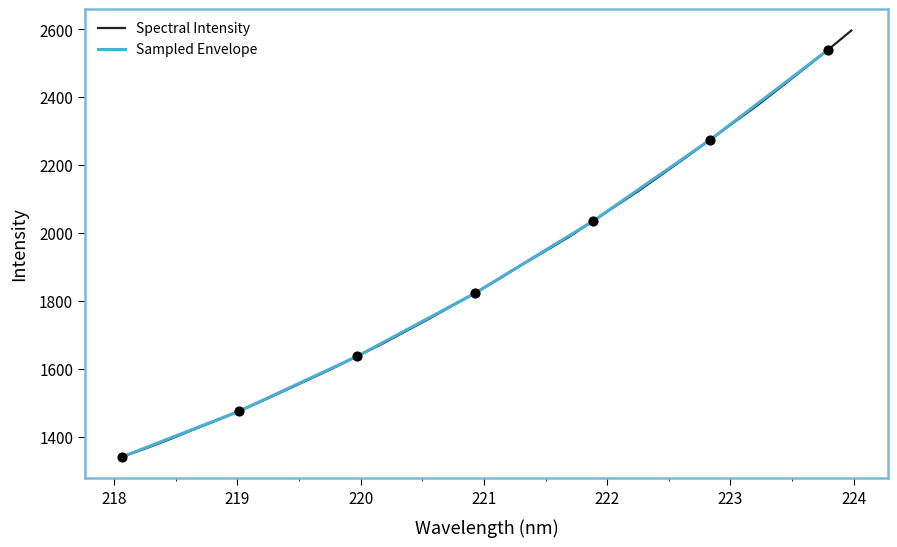

Between 221.4993 and 219.589, which is larger?

221.4993